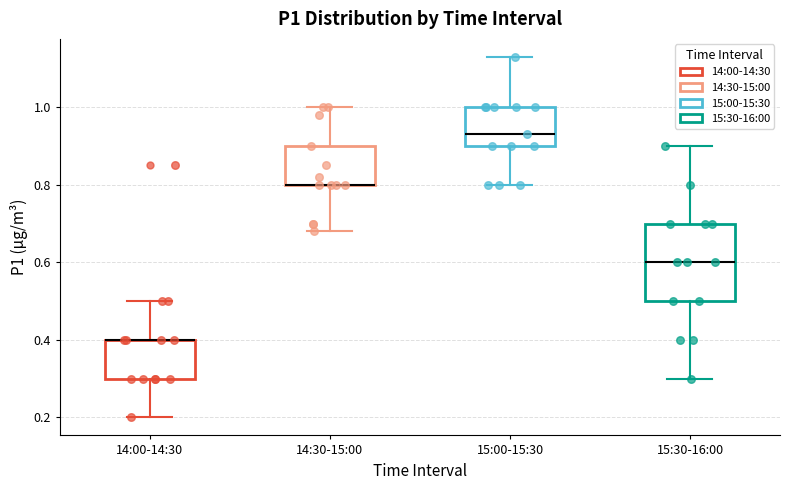

Reading left to right, transcribe this box plot: for each box, give where its median line is, the range the box spans, and where its two whiskers end, as read against the y-axis. The values are not printed on the chart, so give them approximately, as read against the axis.

14:00-14:30: median 0.40 (drawn on the box's upper edge), box 0.30 to 0.40, whiskers 0.20 to 0.50
14:30-15:00: median 0.80 (drawn on the box's lower edge), box 0.80 to 0.90, whiskers 0.68 to 1.00
15:00-15:30: median 0.94, box 0.90 to 1.00, whiskers 0.80 to 1.14
15:30-16:00: median 0.60, box 0.50 to 0.70, whiskers 0.30 to 0.90